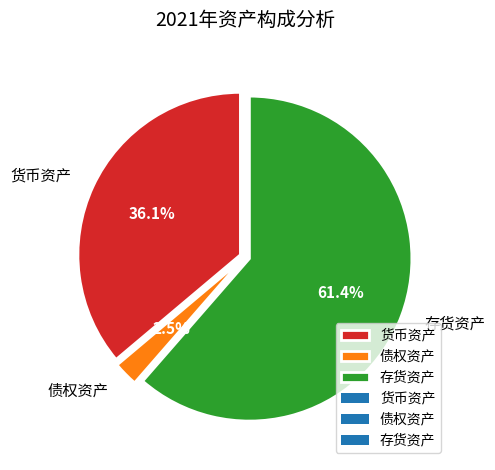

Do 存货资产 and 货币资产 together represent more than half of the pie?

Yes